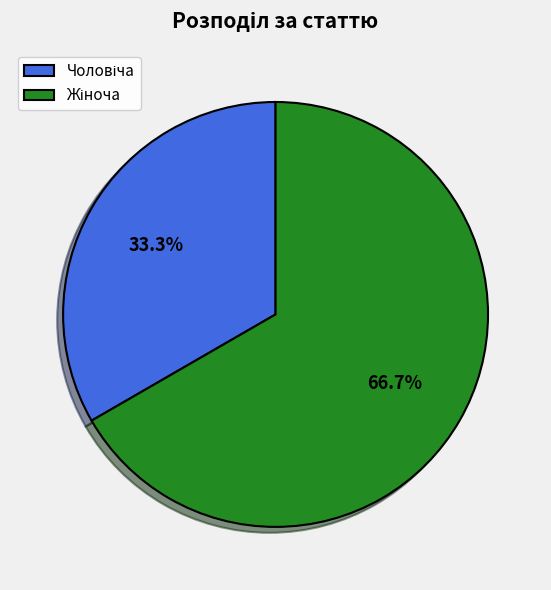

What is the change in value from Чоловіча to Жіноча?

+1